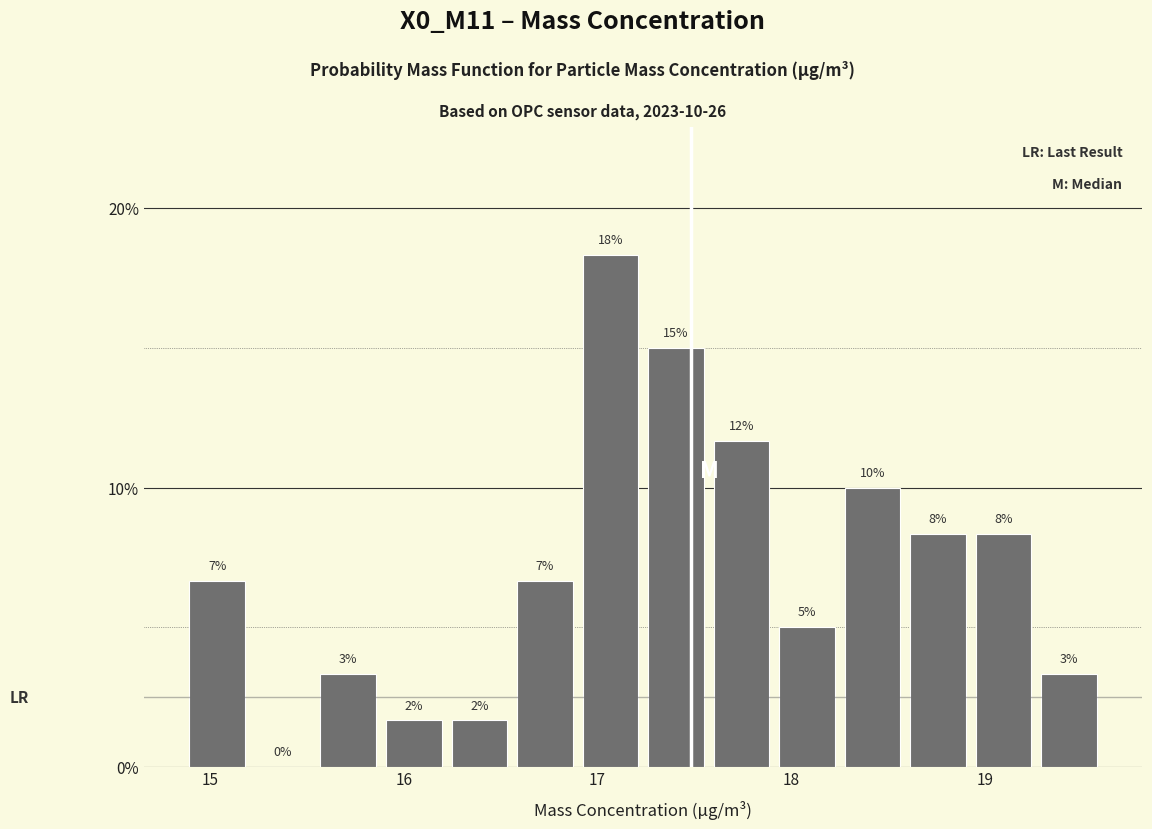

Around what value on the x-axis is the tallest bar? Give the approximate position of its centre, as read against the axis.

17.1